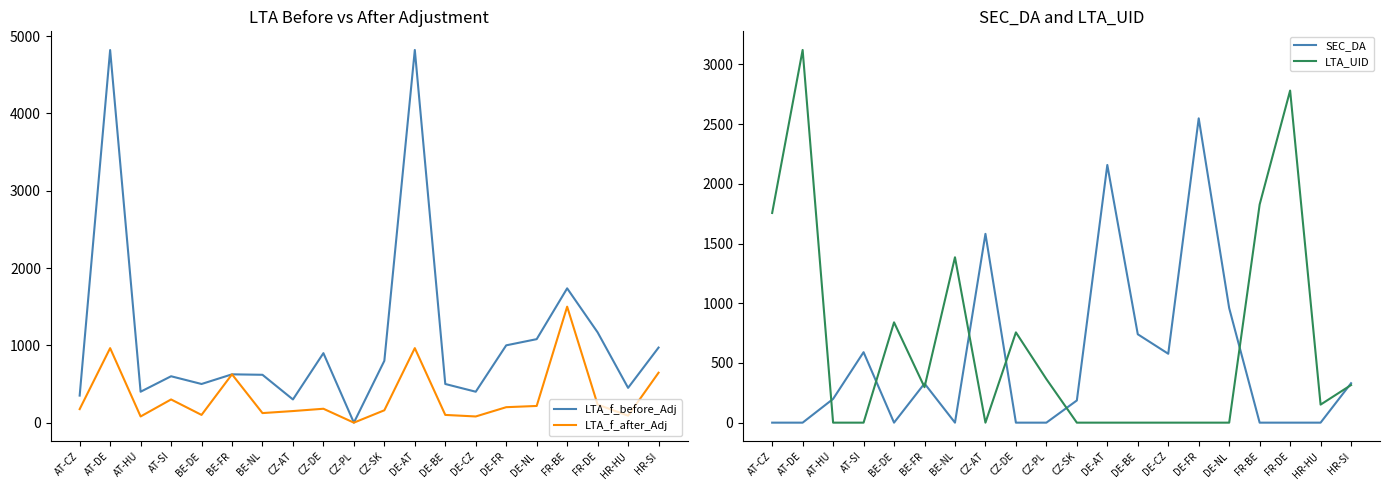

What is the label of the 2nd point from the left?

AT-DE